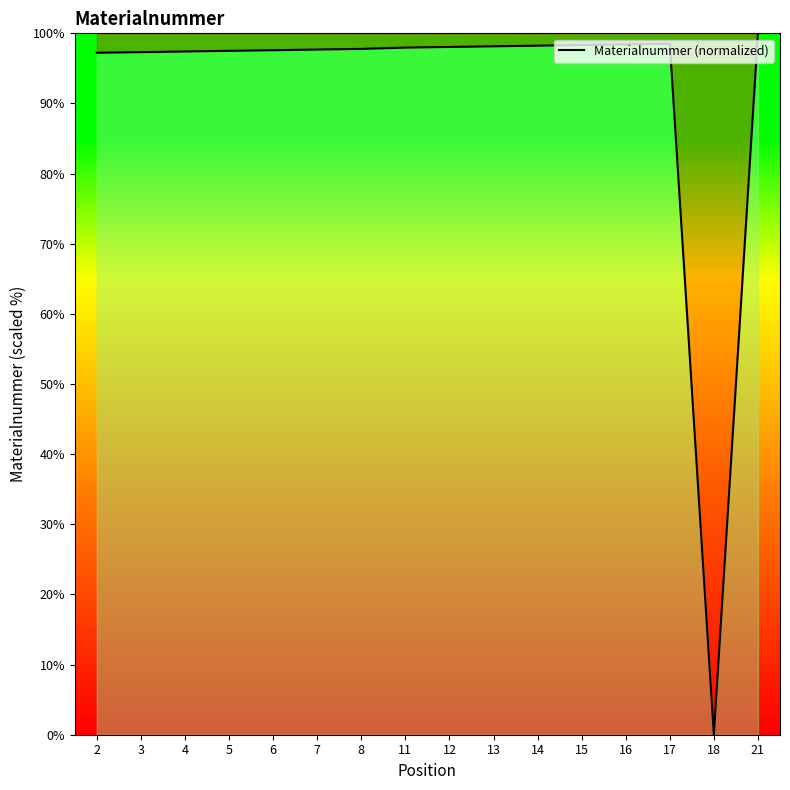

What is the difference between the values at 11 and 8?

0.2